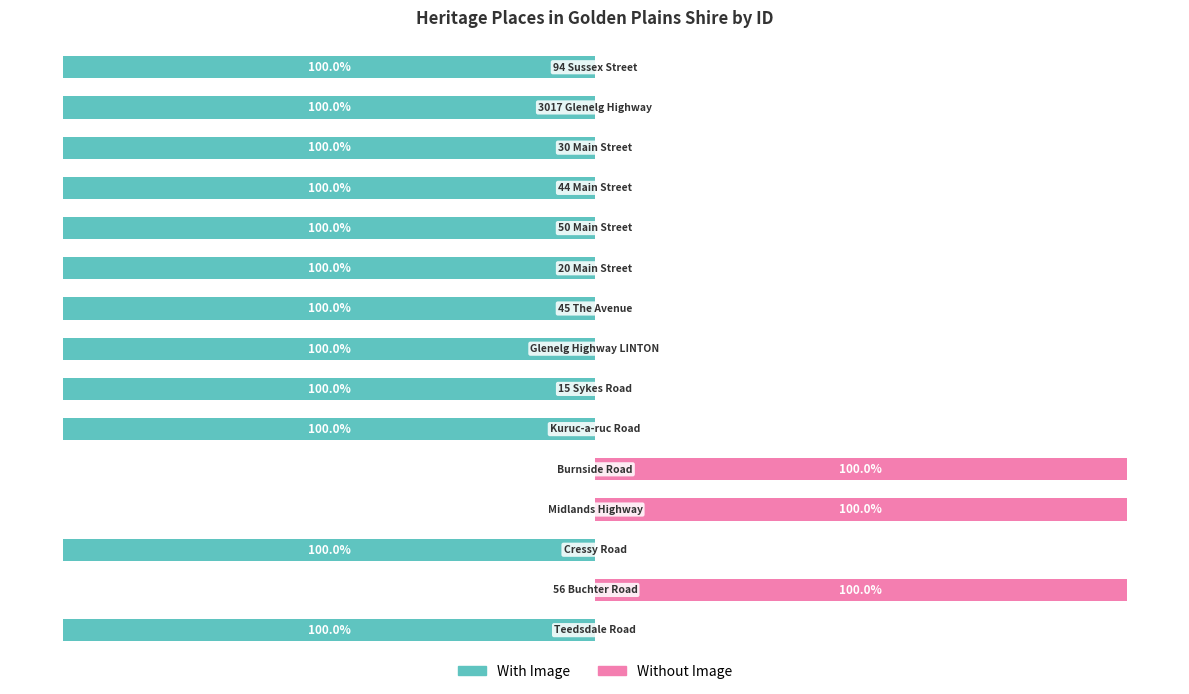

How many bars are there in total?

30